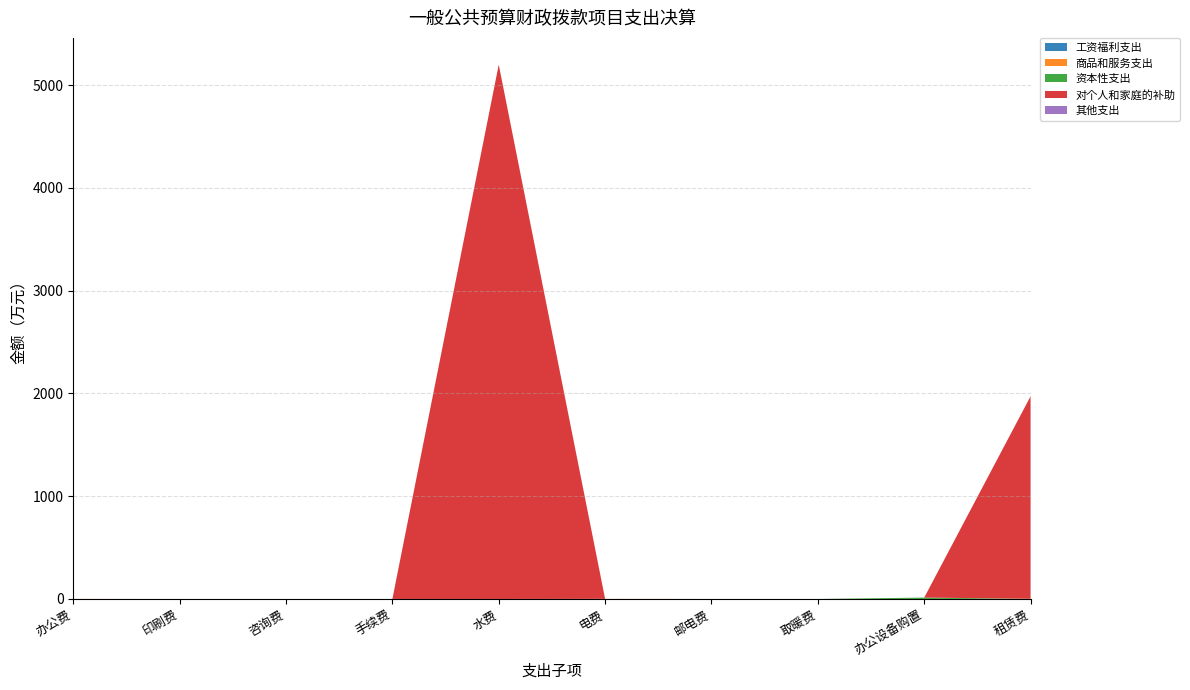

Reading left to right, extract all data points from this chart.

工资福利支出: 0.0	0.0	0.0	0.0	0.0	0.0	0.0	0.0	0.0	0.0
商品和服务支出: 0.5	0.0	0.0	0.0	0.0	1.0	0.1	0.0	0.0	1.9
资本性支出: 0.0	0.0	0.0	0.0	0.0	0.0	0.0	0.0	13.3	0.0
对个人和家庭的补助: 0.0	0.0	0.0	0.0	5199.3	0.0	0.0	0.0	0.0	1970.6
其他支出: 0.0	0.0	0.0	0.0	0.0	0.0	0.0	0.0	0.0	0.0